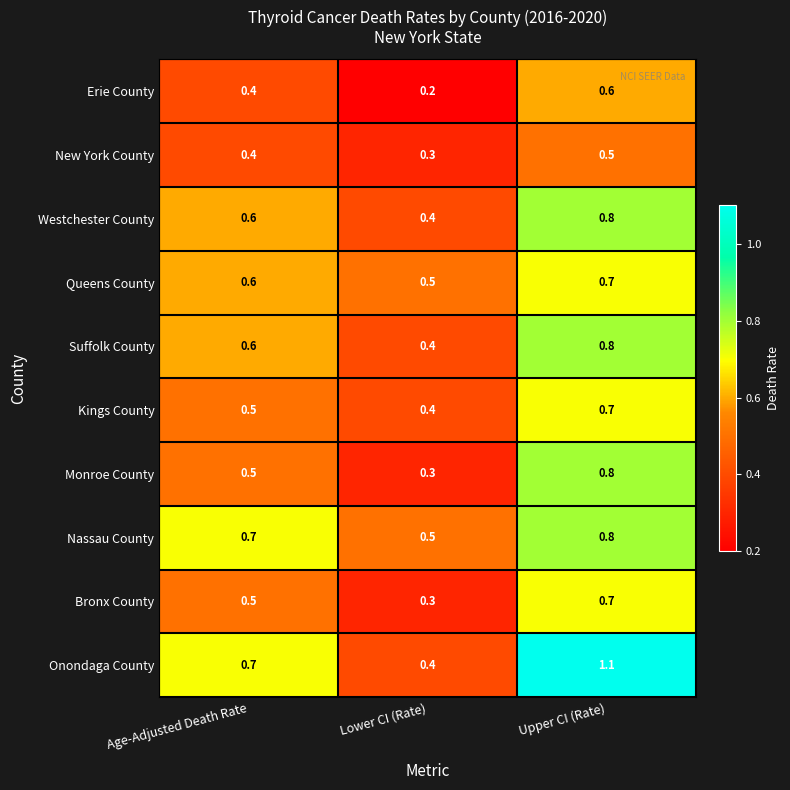

Which series has the widest spread of values?

Onondaga County